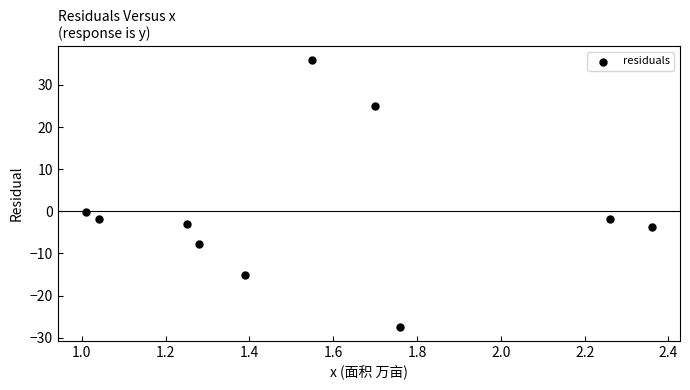

What is the range of X values (max minus min)?

1.3